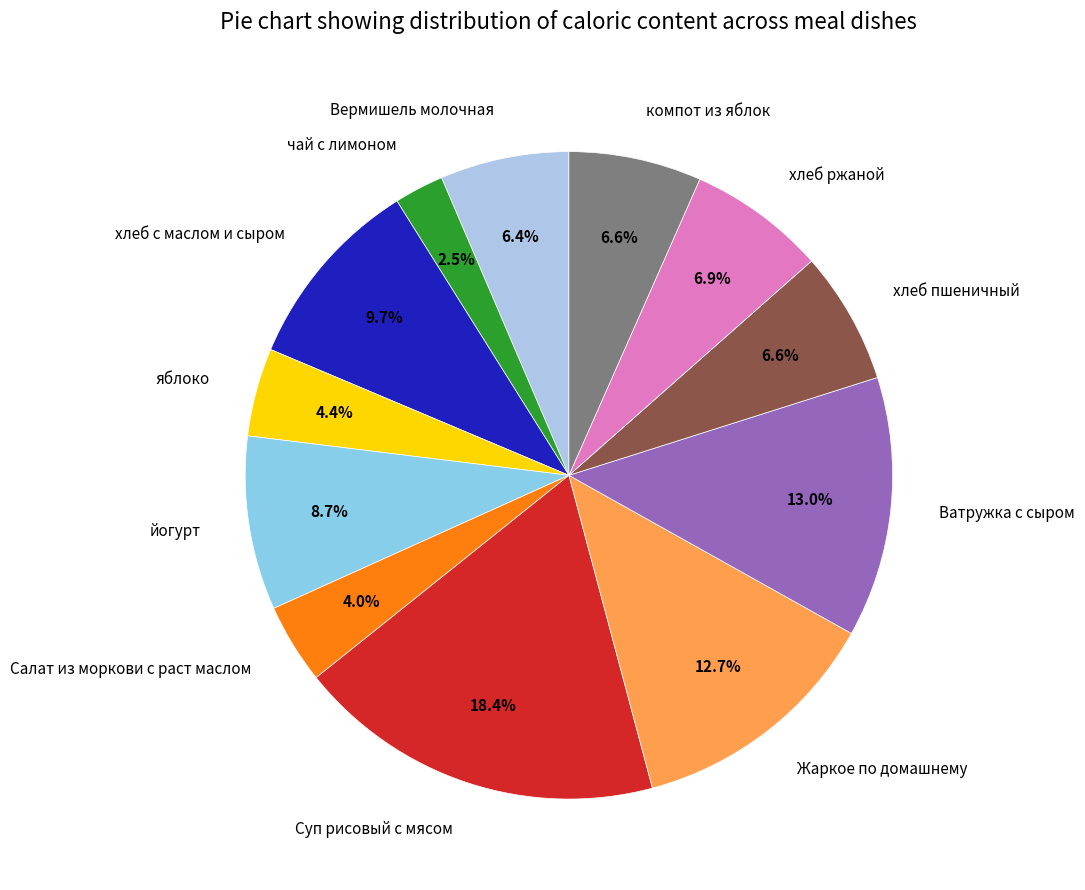

Between компот из яблок and Ватружка с сыром, which is larger?

Ватружка с сыром